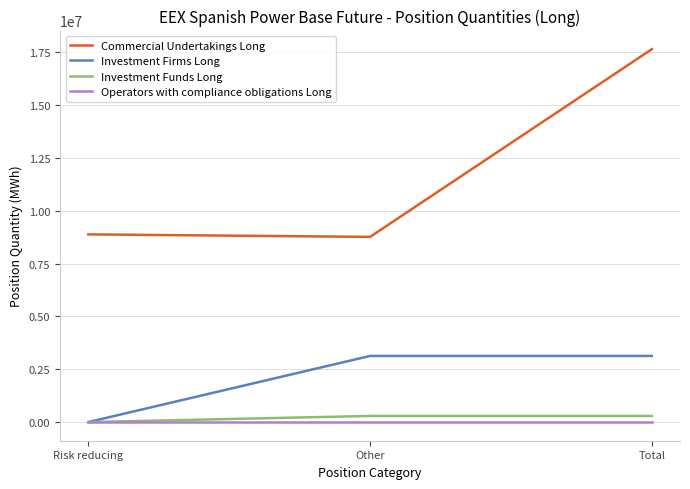

What position from the left is Total?

3